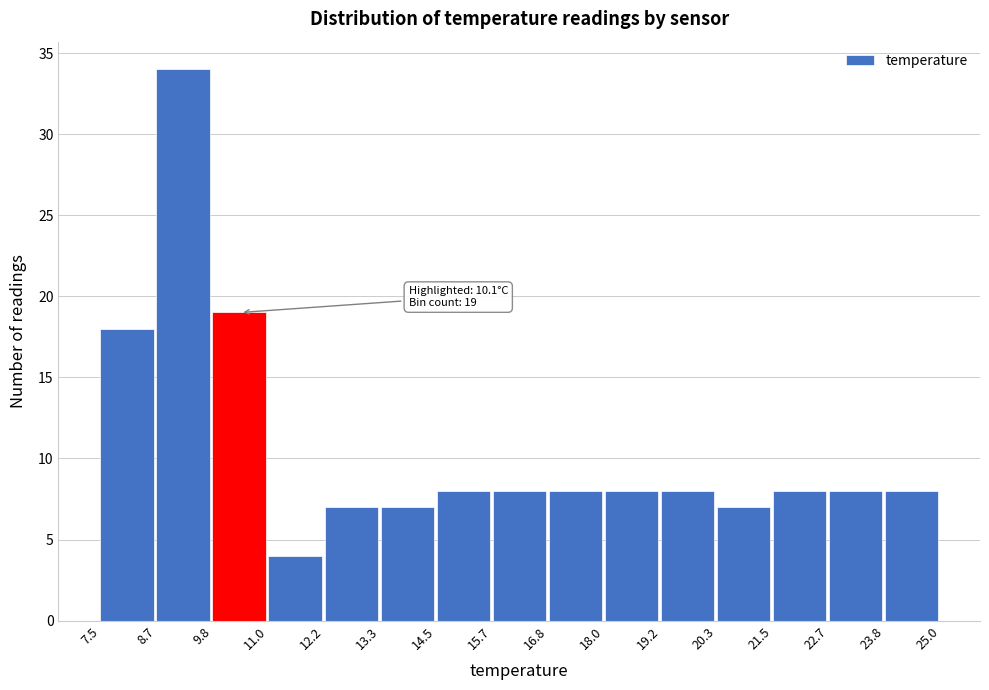

Which range on the x-axis has the tallest bar?

8.7 to 9.8